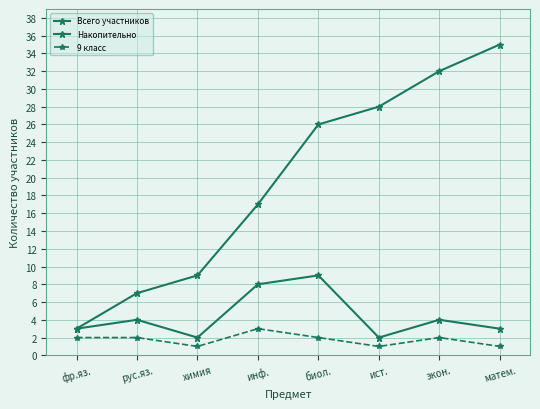

What is the total value across all series at фр.яз.?

8